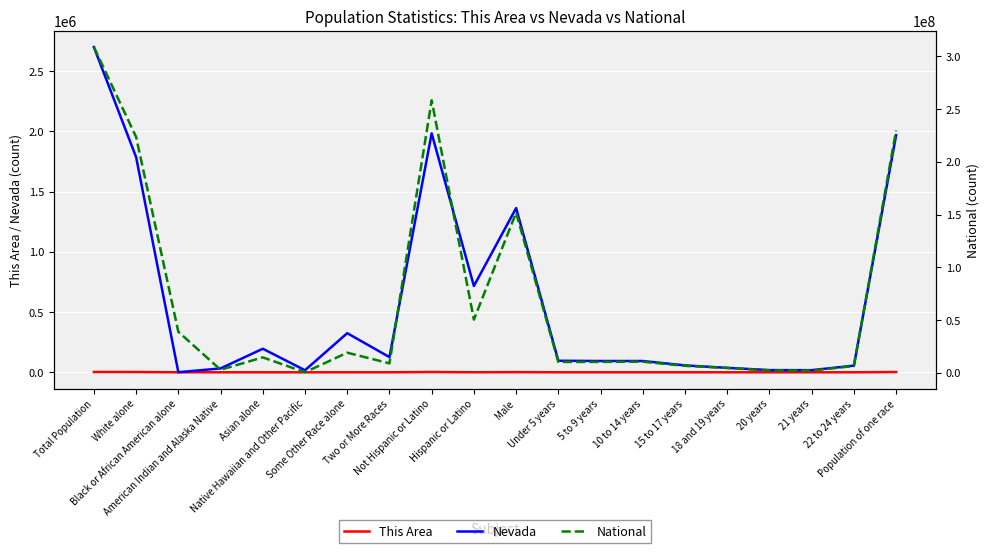

Is the value of National at 22 to 24 years greater than the value of This Area at 22 to 24 years?

Yes